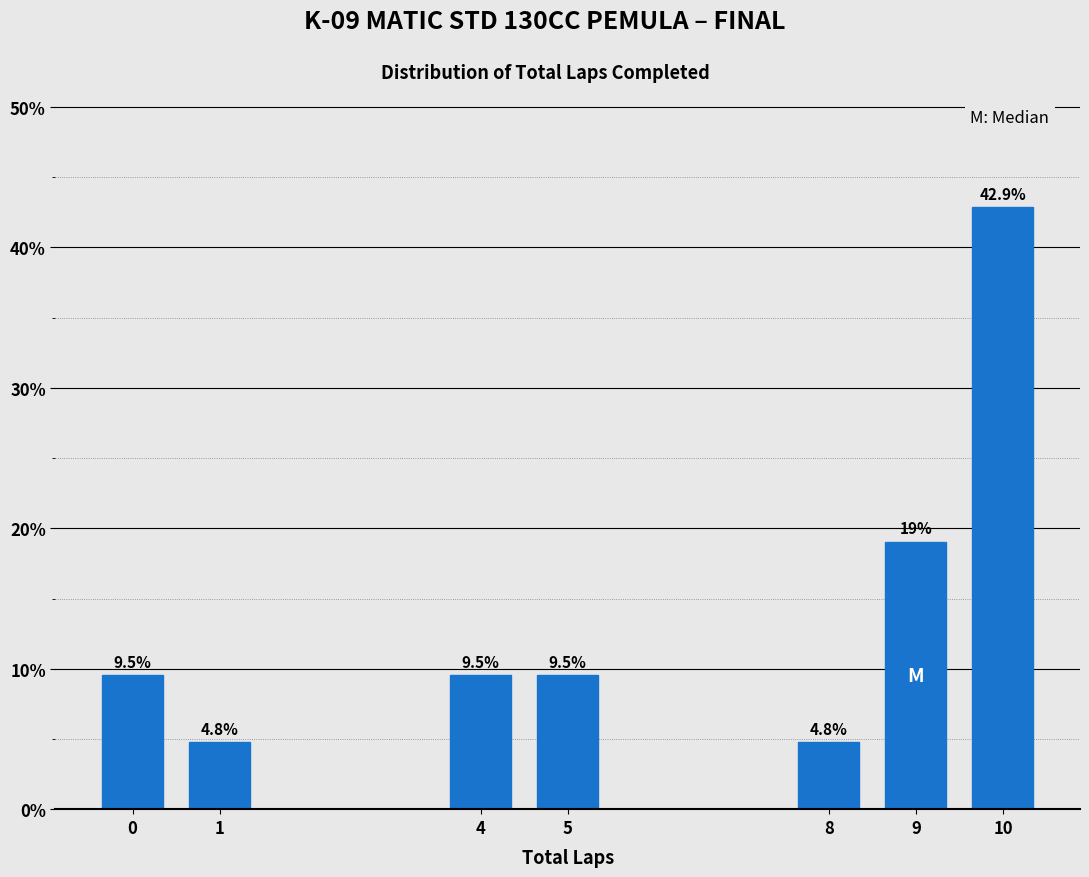

Reading left to right, list all the values displayed in this chart.

9.5	4.8	9.5	9.5	4.8	19.0	42.9